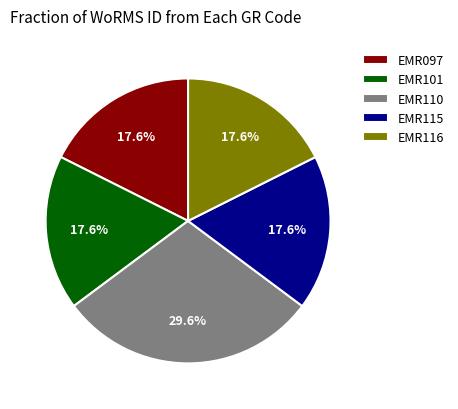

What is the ratio of the value at EMR115 to the value at EMR116?

1.0